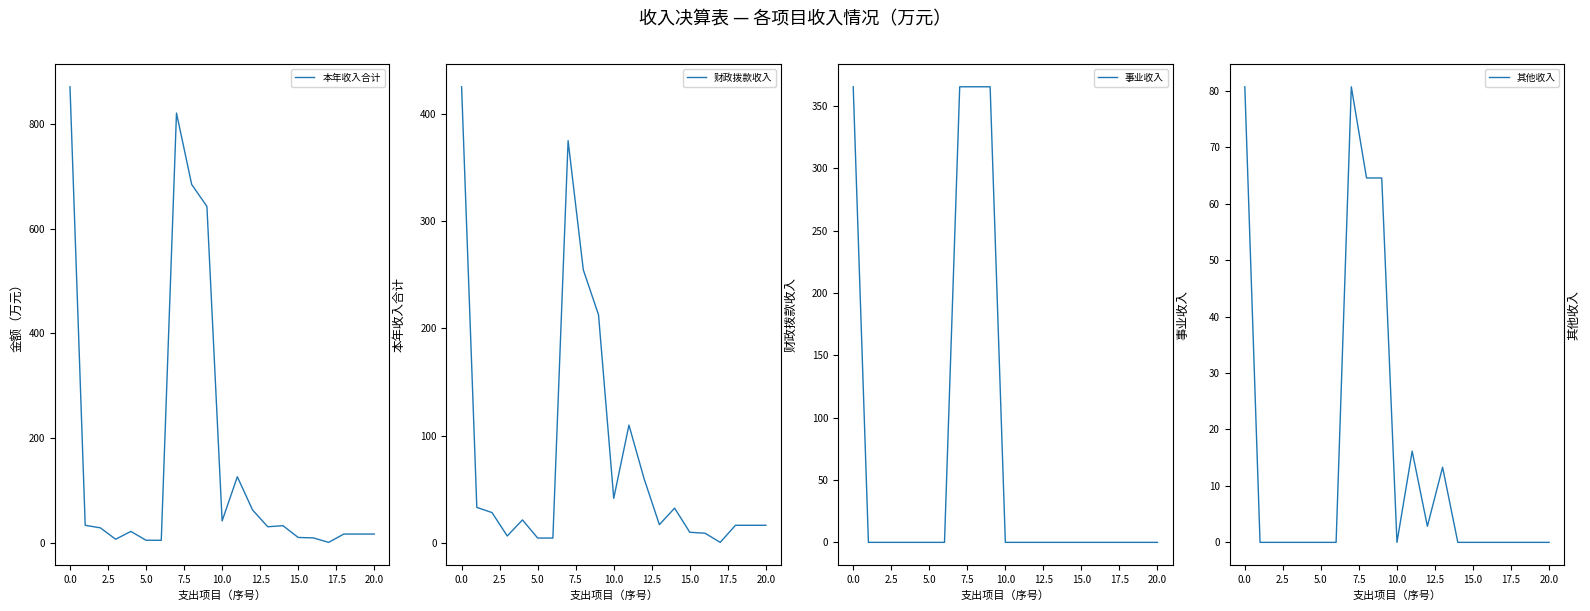

The value of 财政拨款收入 at 15.0 is 10.2. True or false?

True